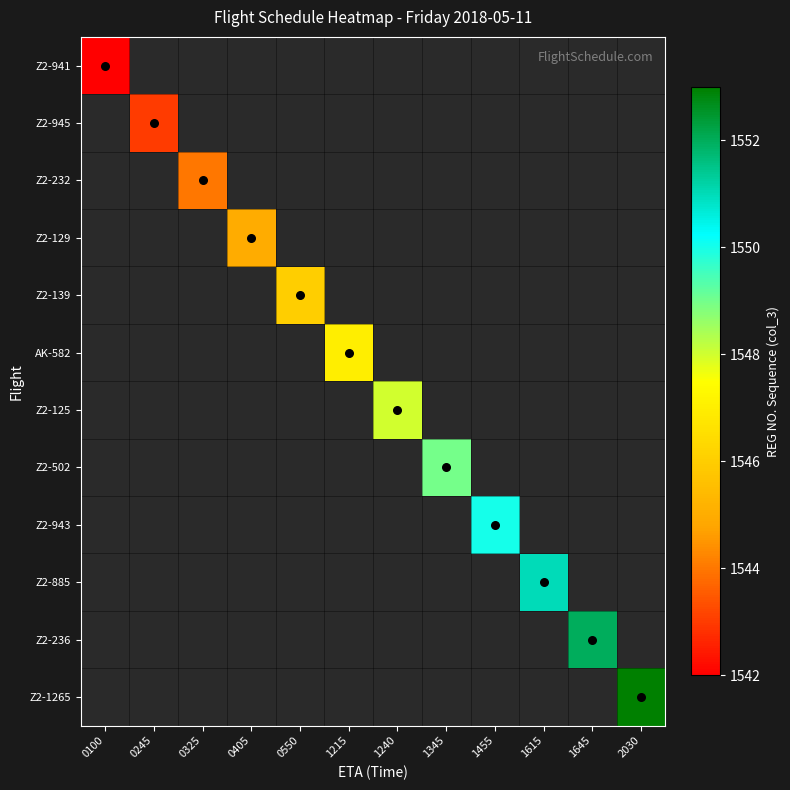

Is the value of Z2-125 at 2030 greater than the value of Z2-945 at 0550?

No